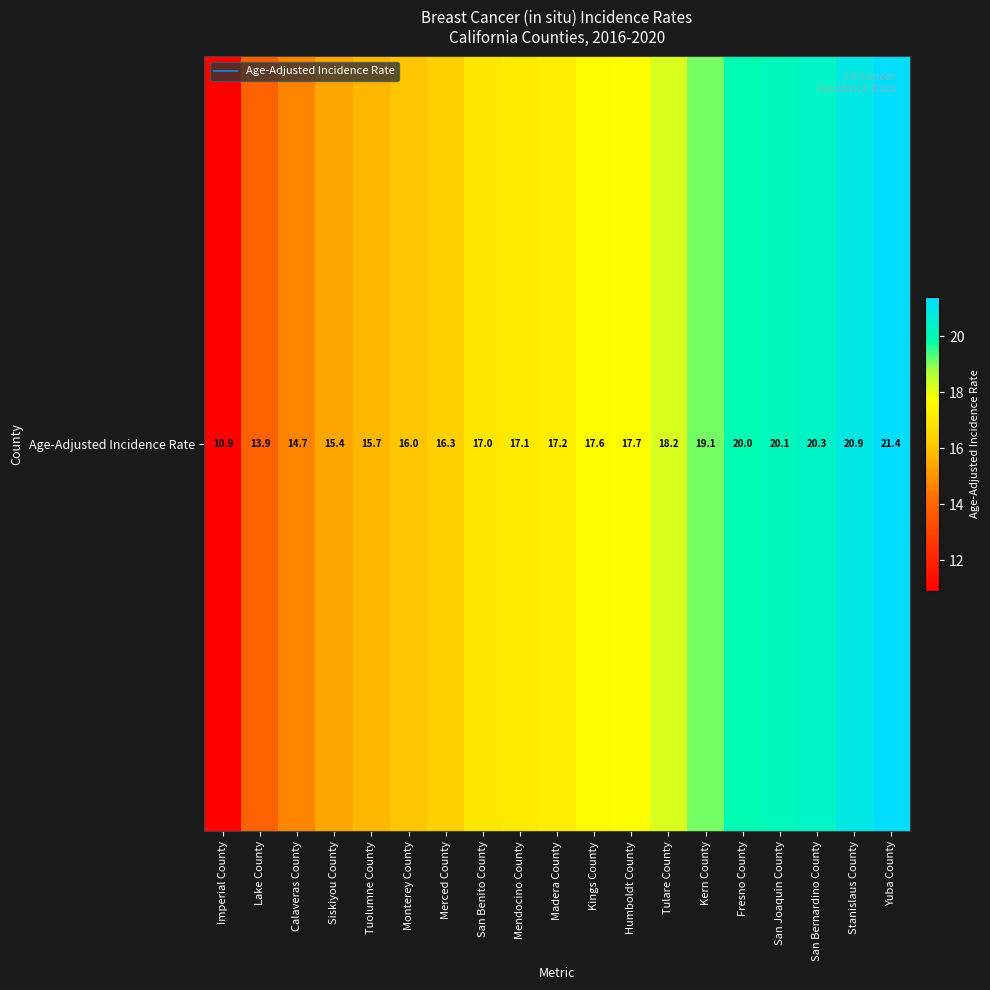

Count the number of data series in this chart.

1